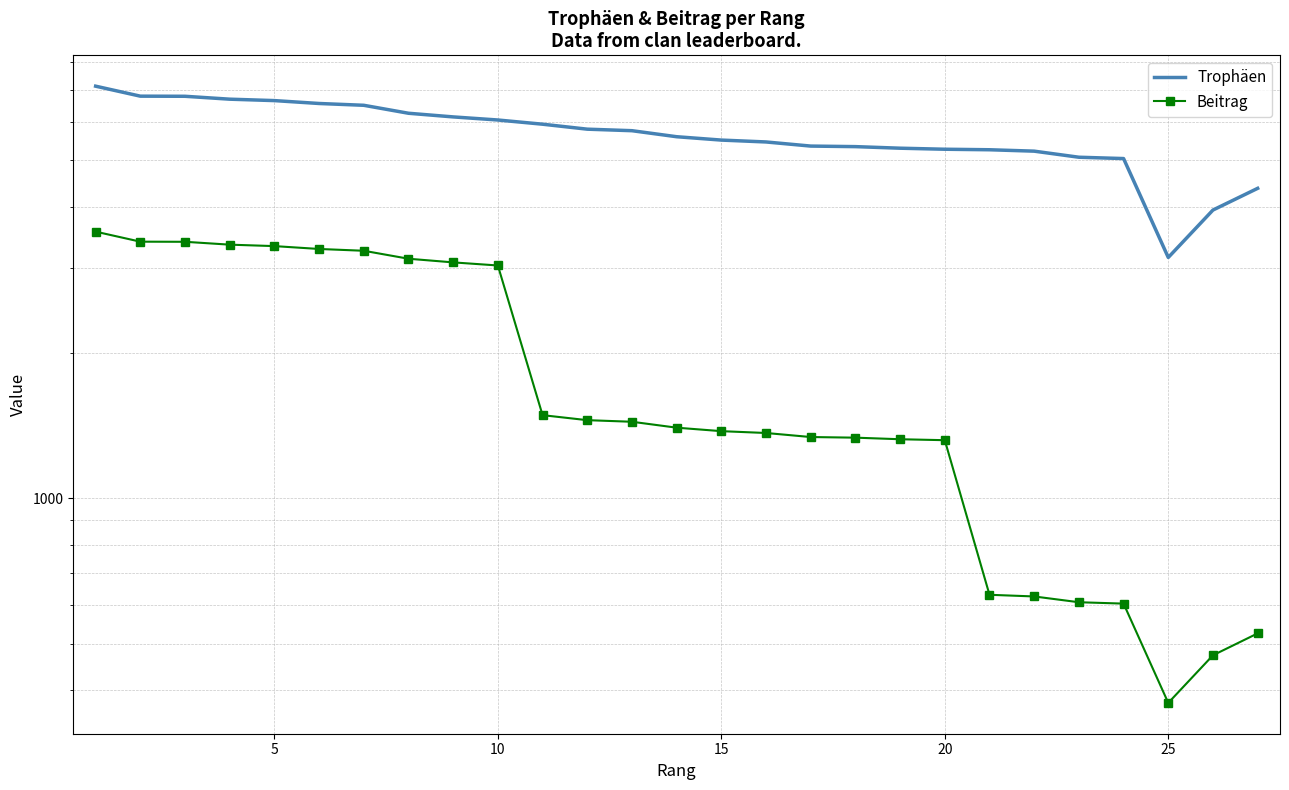

What is the value of the Trophäen point at the 23rd from the left?

5075